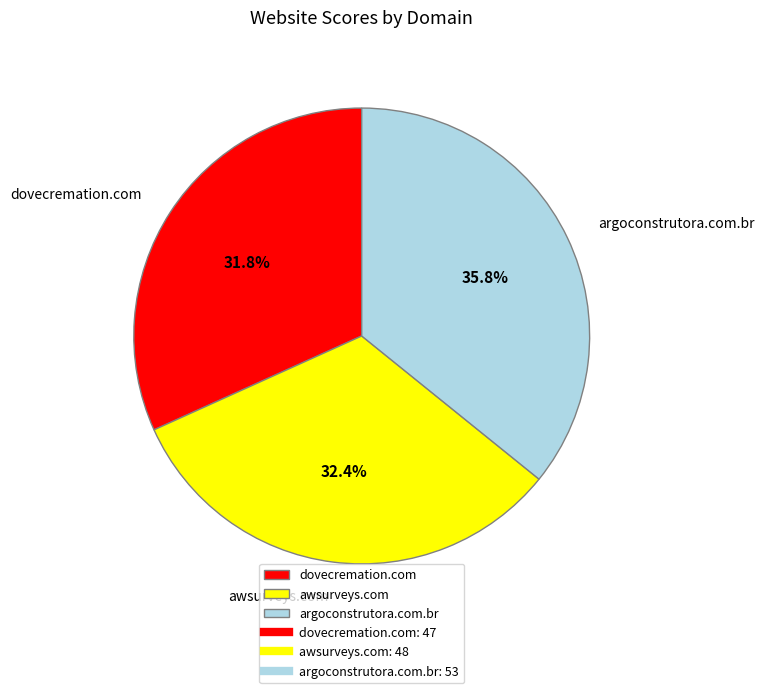

To the nearest percent, what percentage of the pie is argoconstrutora.com.br?

36%